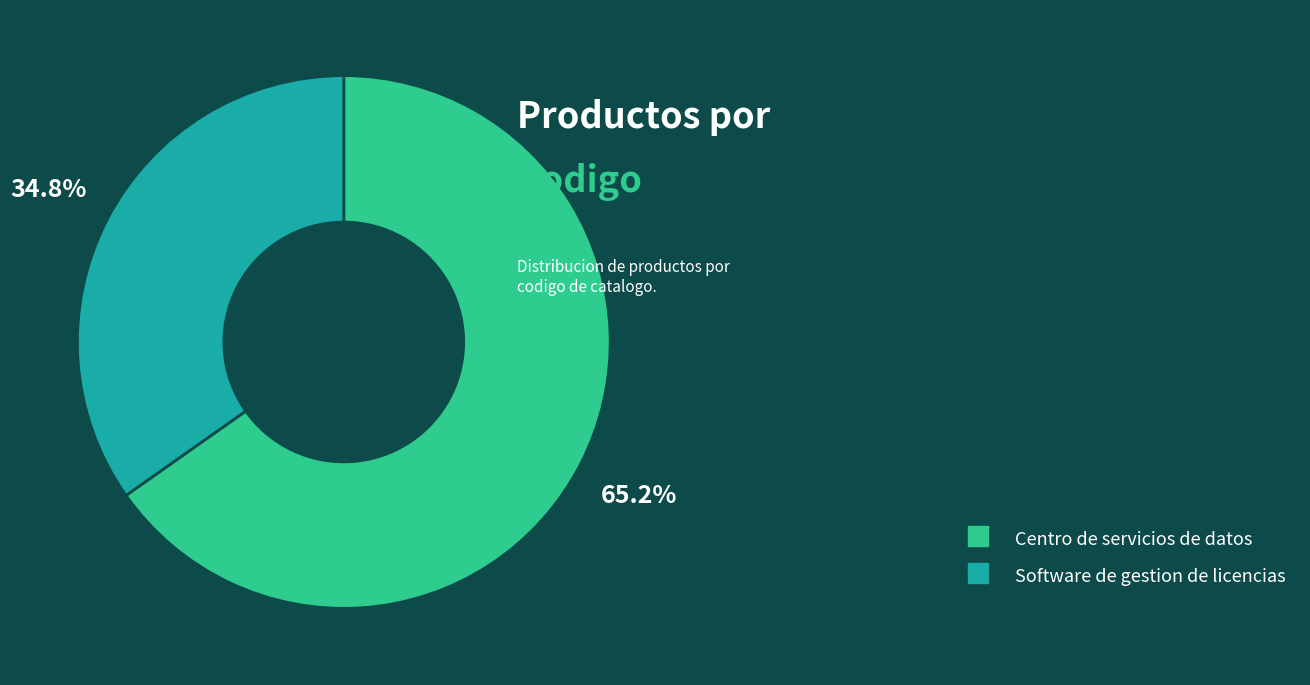

Rank the categories by value from highest to lowest.

Centro de servicios de datos, Software de gestion de licencias